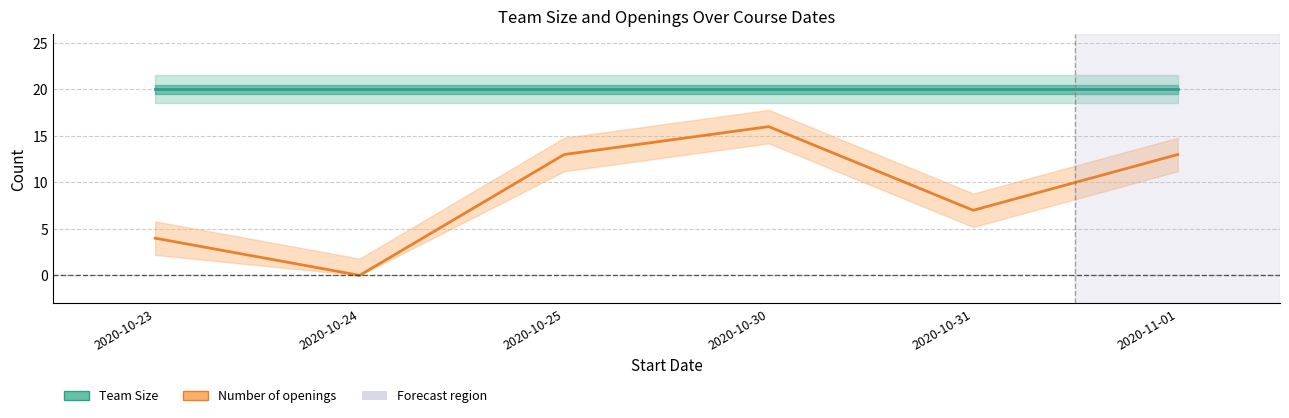

What is the value of the Number of openings point at the 5th from the left?

7